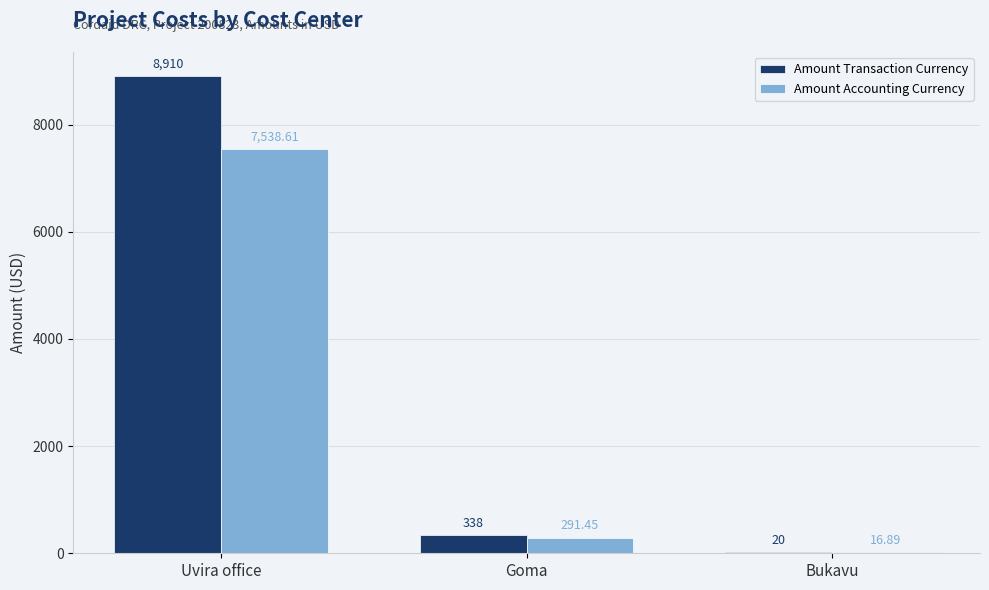

At which label is Amount Accounting Currency closest to 3777?

Goma